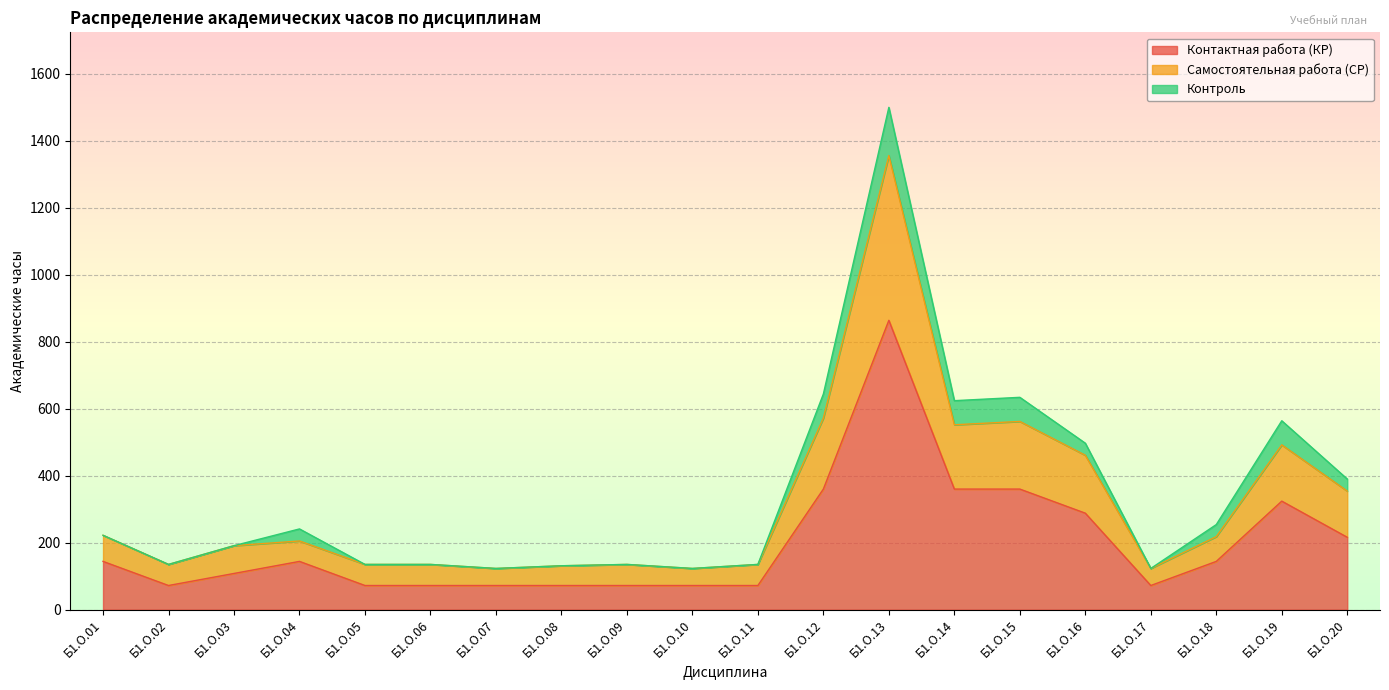

Does the chart display data point markers on the line(s)?

No